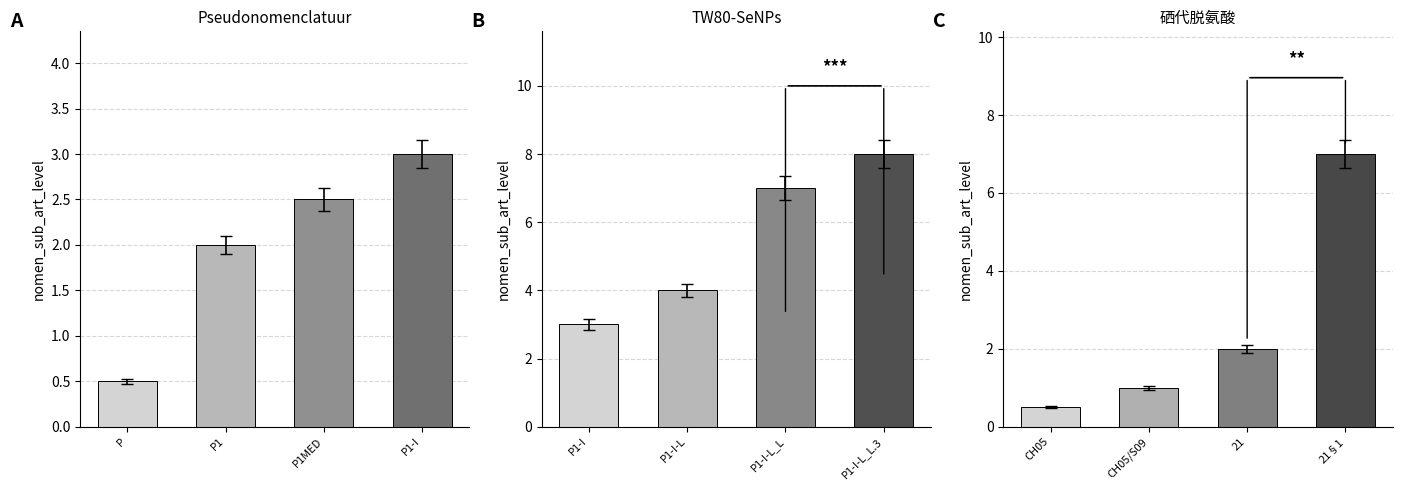

Does the chart contain stacked bars?

No